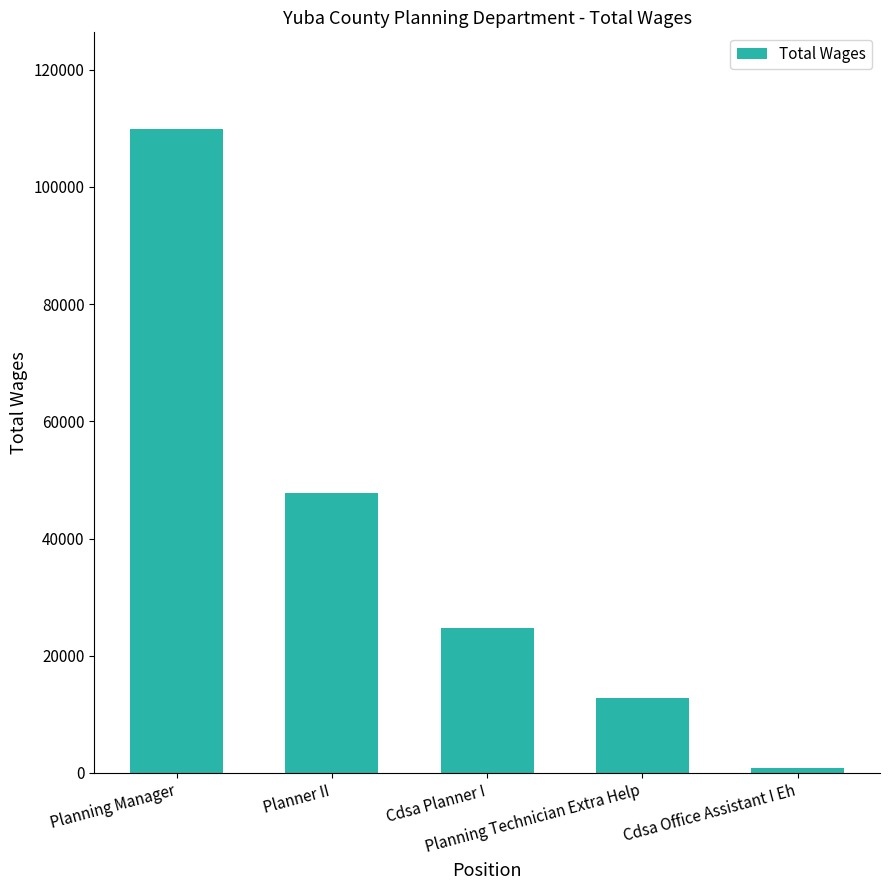

Reading left to right, list all the values displayed in this chart.

109872	47729	24800	12819	776